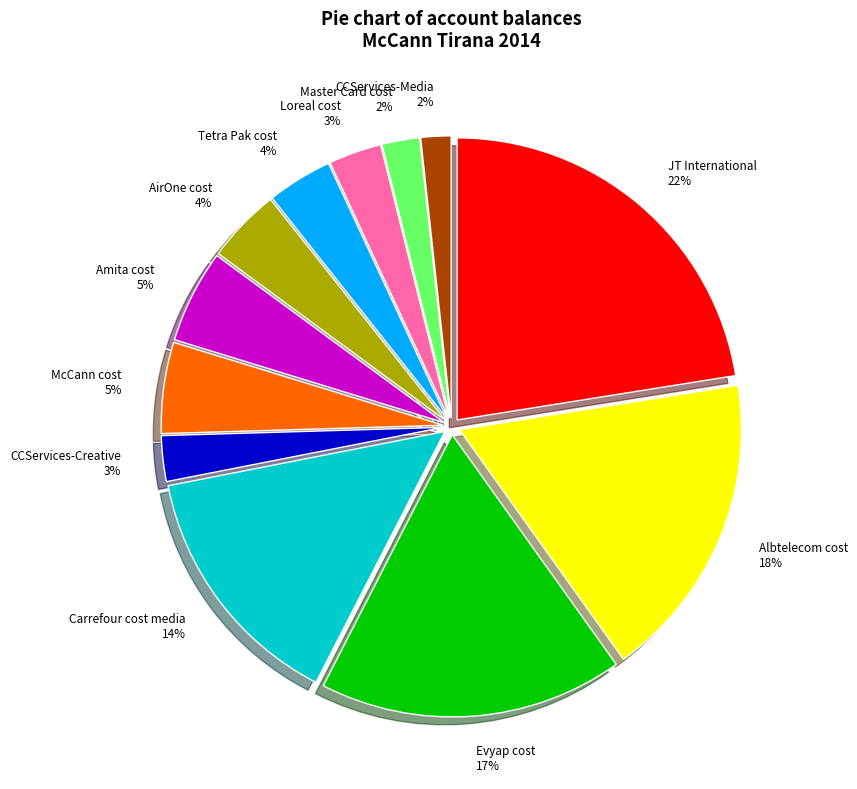

To the nearest percent, what is the average slice percentage?

8%